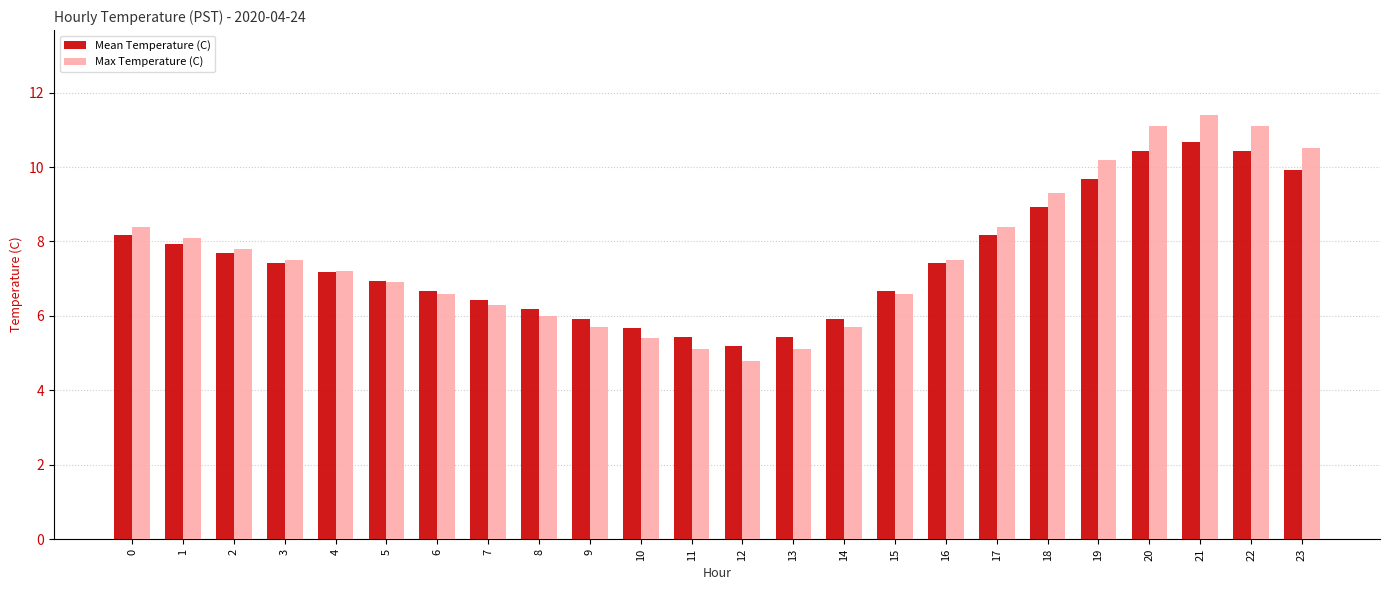

Which series changed the most between 3 and 6?

Max Temperature (C)